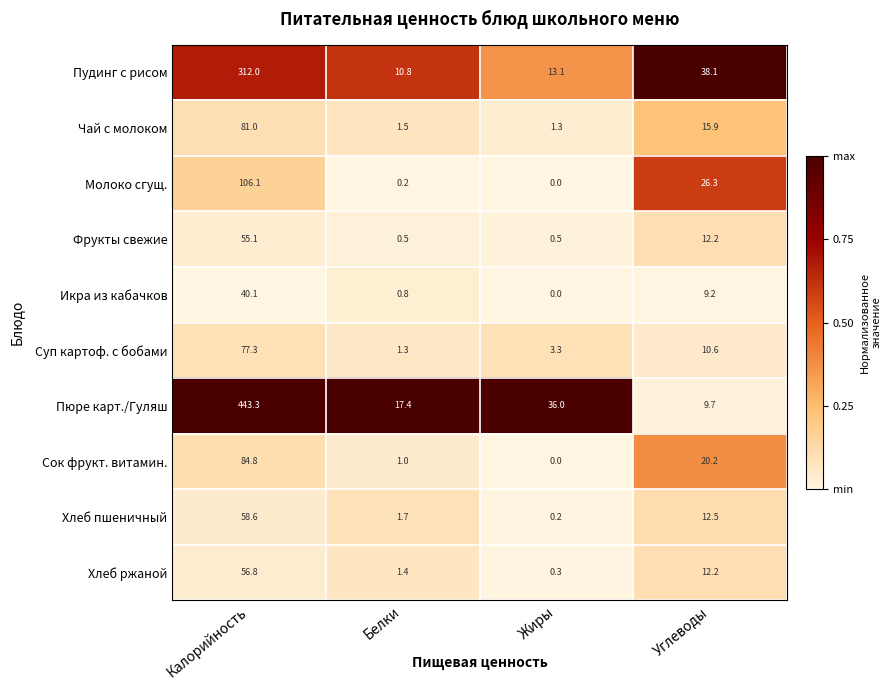

Where does the Хлеб пшеничный series first go above 12?

Калорийность